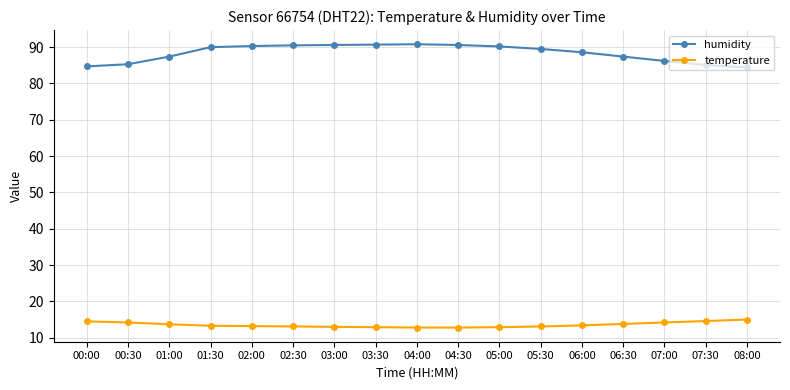

Rank the series at 06:00 from highest to lowest value.

humidity, temperature